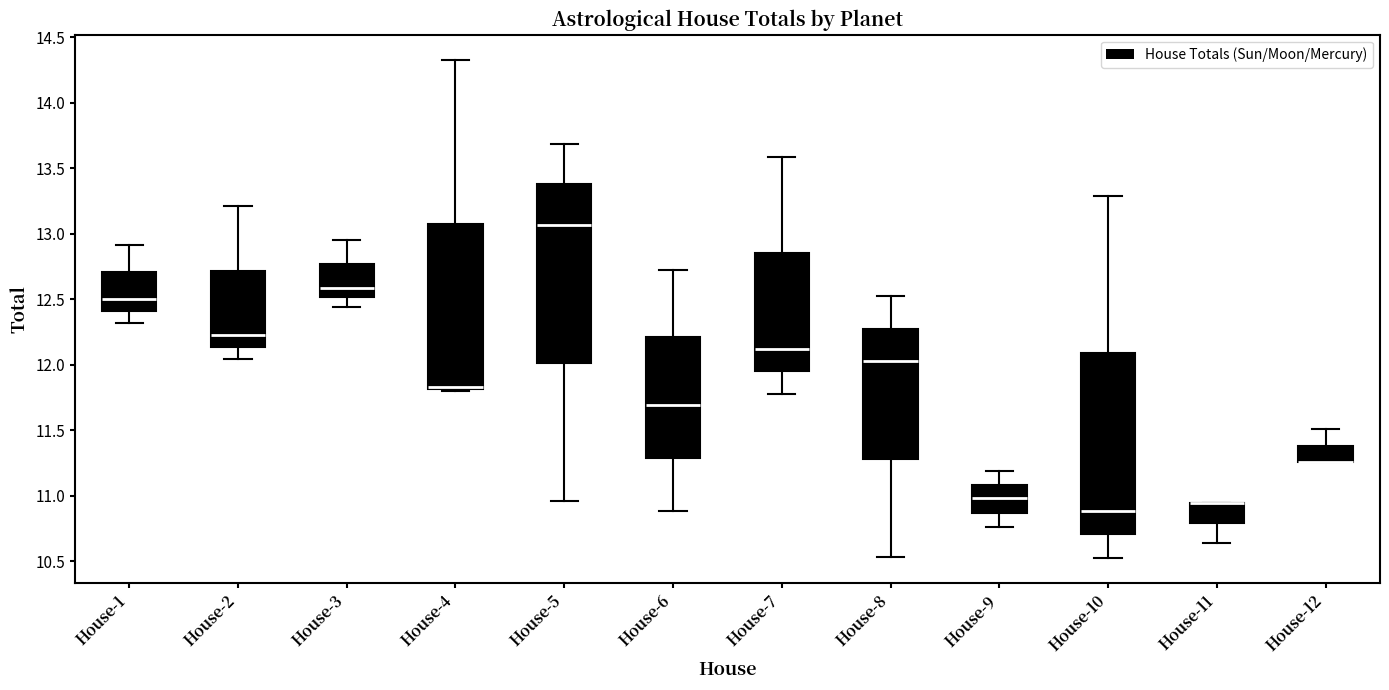

Reading left to right, read every box against the y-axis: the position of its median line, the range the box covers, and the ends of its whiskers. The values are not printed on the chart, so give them approximately, as read against the axis.

House-1: median 12.50, box 12.40 to 12.70, whiskers 12.30 to 12.90
House-2: median 12.25, box 12.15 to 12.70, whiskers 12.05 to 13.20
House-3: median 12.60, box 12.50 to 12.75, whiskers 12.45 to 12.95
House-4: median 11.85 (drawn on the box's lower edge), box 11.80 to 13.10, whiskers 11.80 to 14.35
House-5: median 13.05, box 12.00 to 13.40, whiskers 10.95 to 13.70
House-6: median 11.70, box 11.30 to 12.20, whiskers 10.90 to 12.75
House-7: median 12.10, box 11.95 to 12.85, whiskers 11.80 to 13.60
House-8: median 12.05, box 11.30 to 12.30, whiskers 10.55 to 12.50
House-9: median 11.00, box 10.85 to 11.10, whiskers 10.75 to 11.20
House-10: median 10.90, box 10.70 to 12.10, whiskers 10.55 to 13.30
House-11: median 10.95 (drawn on the box's upper edge), box 10.80 to 10.95, whiskers 10.65 to 10.95
House-12: median 11.25 (drawn on the box's lower edge), box 11.25 to 11.40, whiskers 11.25 to 11.50